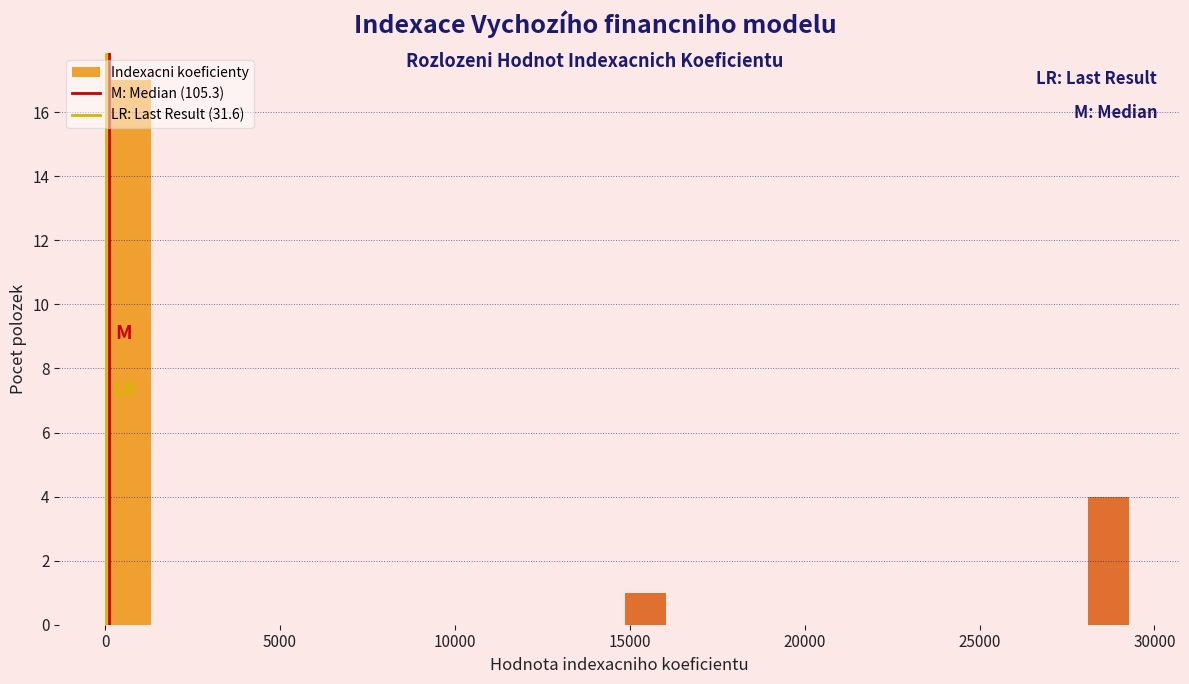

Read against the x-axis, roughly where is the centre of the tallest bar?

500